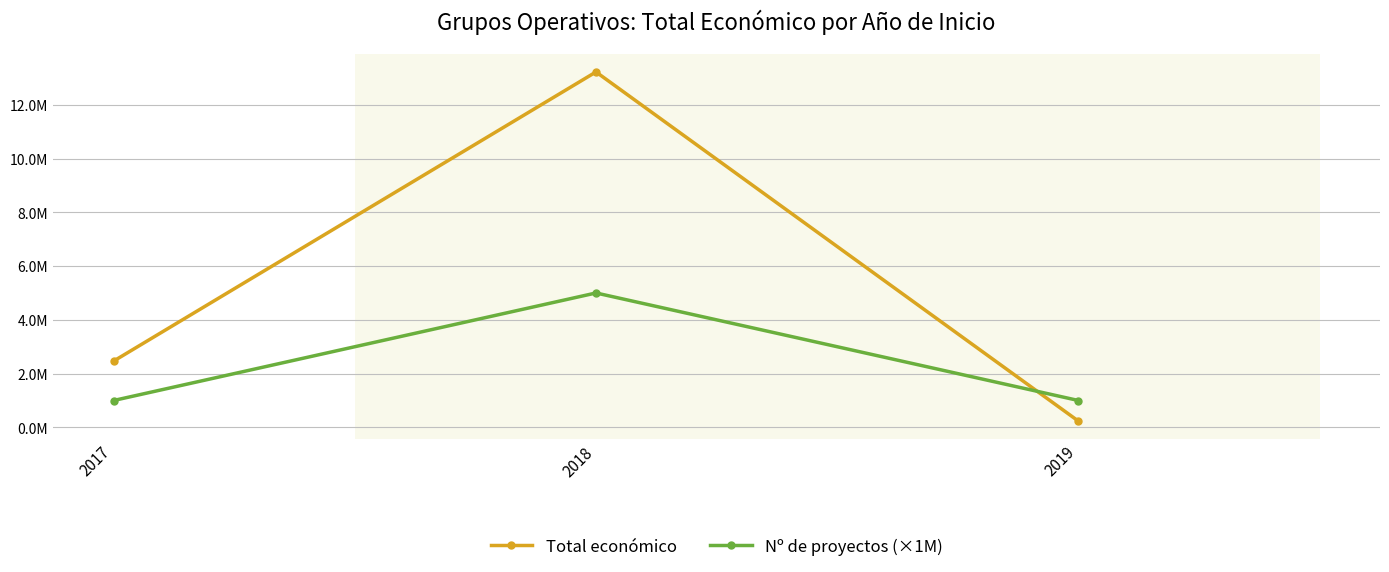

Reading left to right, extract all data points from this chart.

Total económico: 2017=2464572	2018=13220542	2019=232189
Nº de proyectos (×1M): 2017=1000000	2018=5000000	2019=1000000